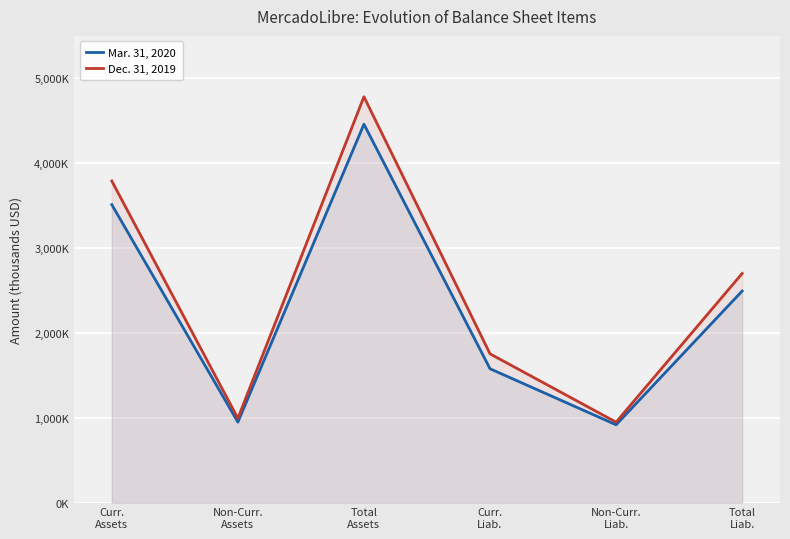

Between Curr.
Assets and Curr.
Liab., which series saw the biggest shift?

Dec. 31, 2019